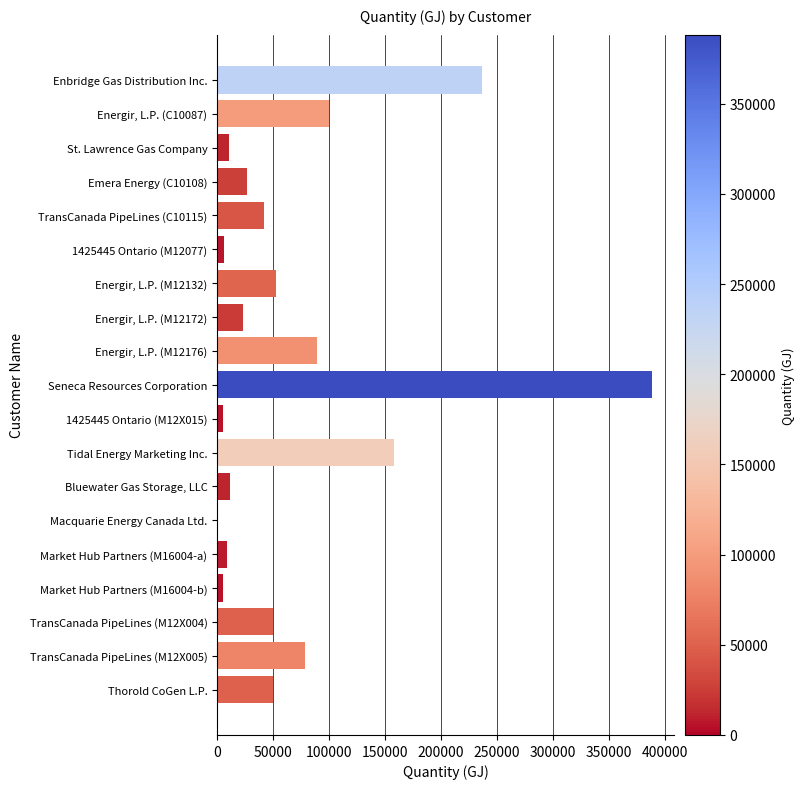

Which has a higher value, Energir, L.P. (C10087) or St. Lawrence Gas Company?

Energir, L.P. (C10087)